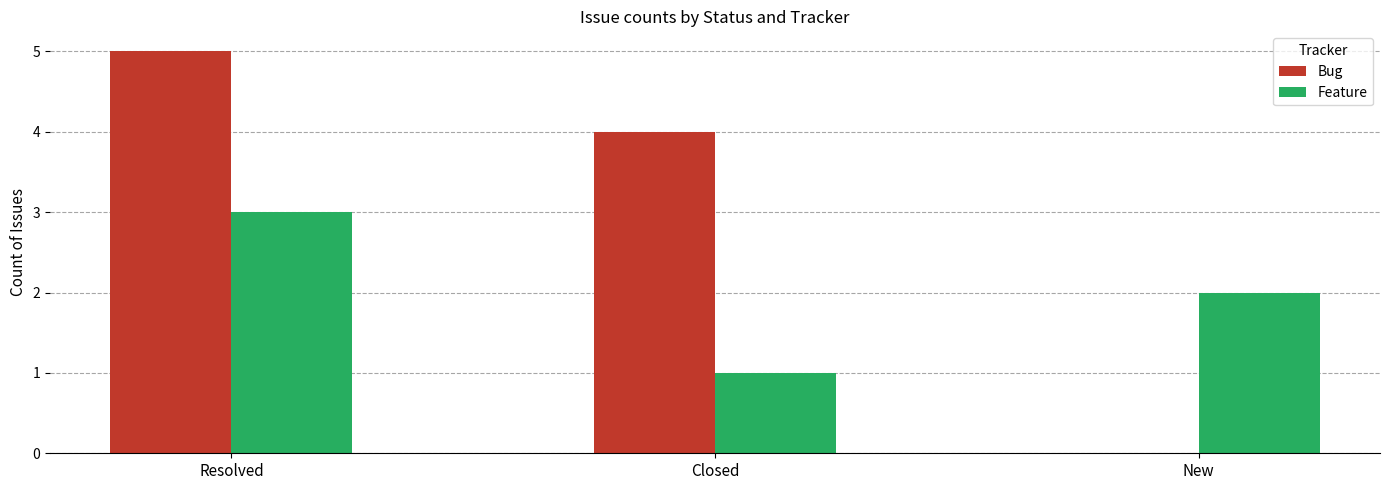

Which series has the largest total across all categories?

Bug